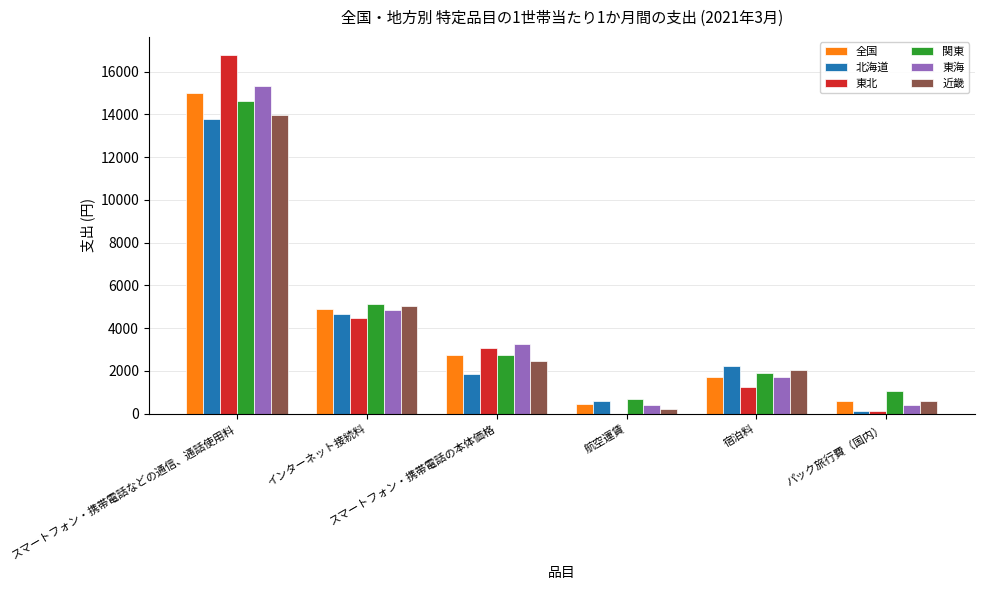

What is the sum of all 東海 values?

25973